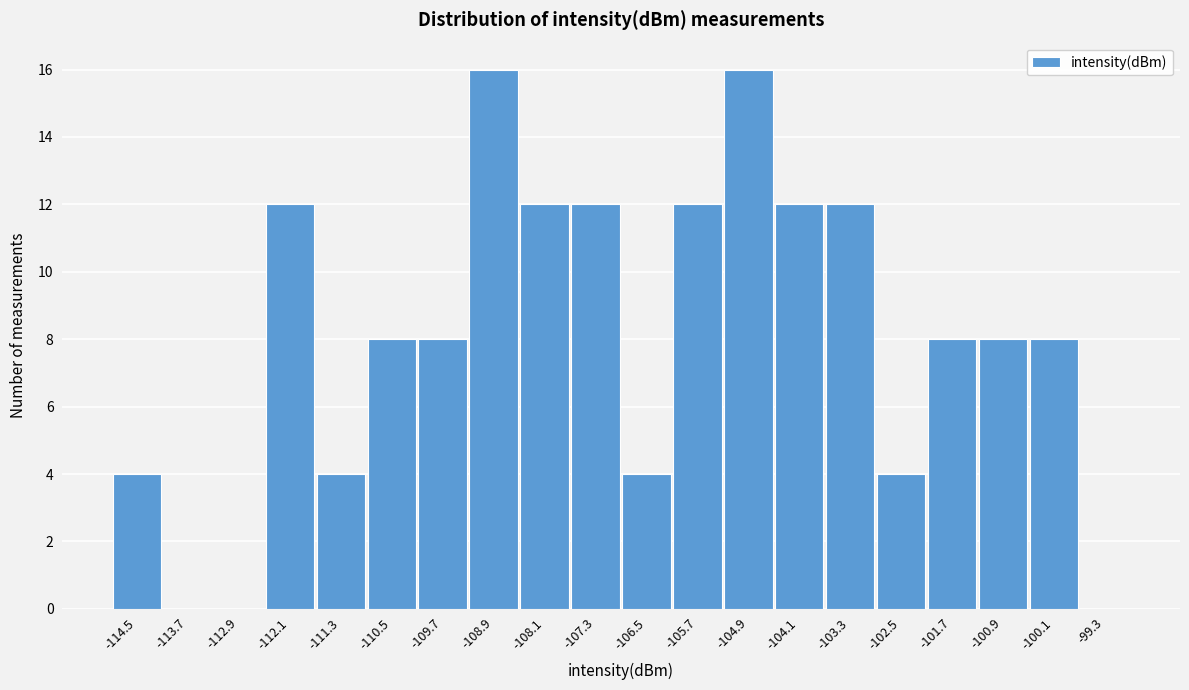

Reading left to right, extract all data points from this chart.

-114.5=4	-113.7=0	-112.9=0	-112.1=12	-111.3=4	-110.5=8	-109.7=8	-108.9=16	-108.1=12	-107.3=12	-106.5=4	-105.7=12	-104.9=16	-104.1=12	-103.3=12	-102.5=4	-101.7=8	-100.9=8	-100.1=8	-99.3=0